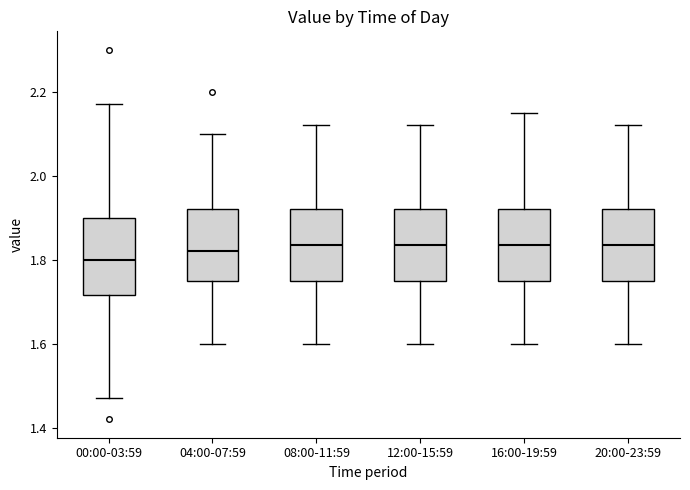

Reading left to right, transcribe this box plot: for each box, give where its median line is, the range the box spans, and where its two whiskers end, as read against the y-axis. The values are not printed on the chart, so give them approximately, as read against the axis.

00:00-03:59: median 1.80, box 1.72 to 1.90, whiskers 1.48 to 2.18
04:00-07:59: median 1.82, box 1.76 to 1.92, whiskers 1.60 to 2.10
08:00-11:59: median 1.84, box 1.76 to 1.92, whiskers 1.60 to 2.12
12:00-15:59: median 1.84, box 1.76 to 1.92, whiskers 1.60 to 2.12
16:00-19:59: median 1.84, box 1.76 to 1.92, whiskers 1.60 to 2.16
20:00-23:59: median 1.84, box 1.76 to 1.92, whiskers 1.60 to 2.12